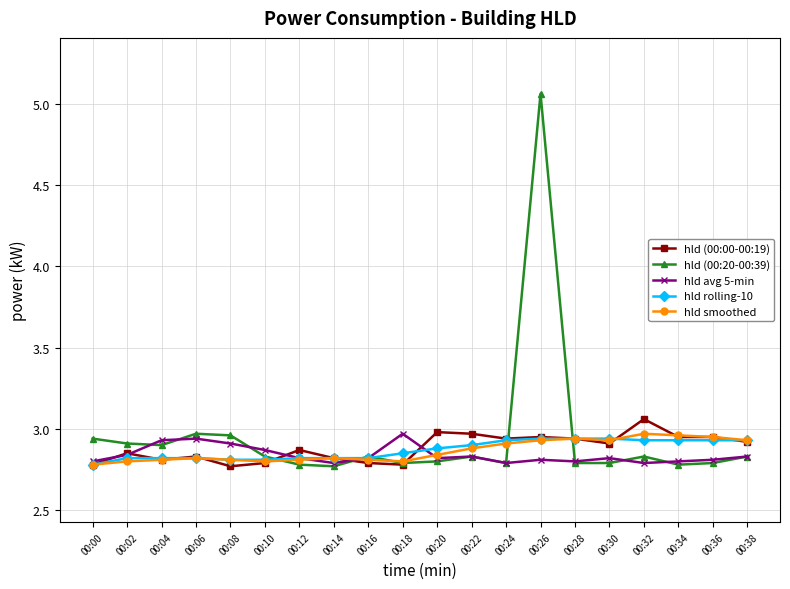

Which series has the widest spread of values?

hld (00:20-00:39)